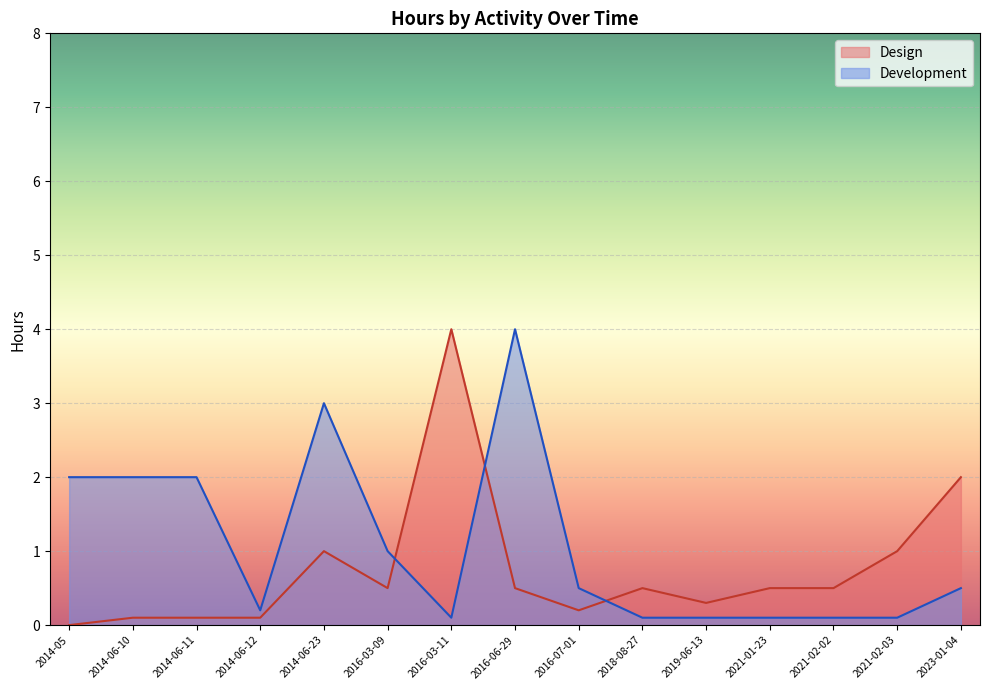

How many lines are shown in the chart?

2